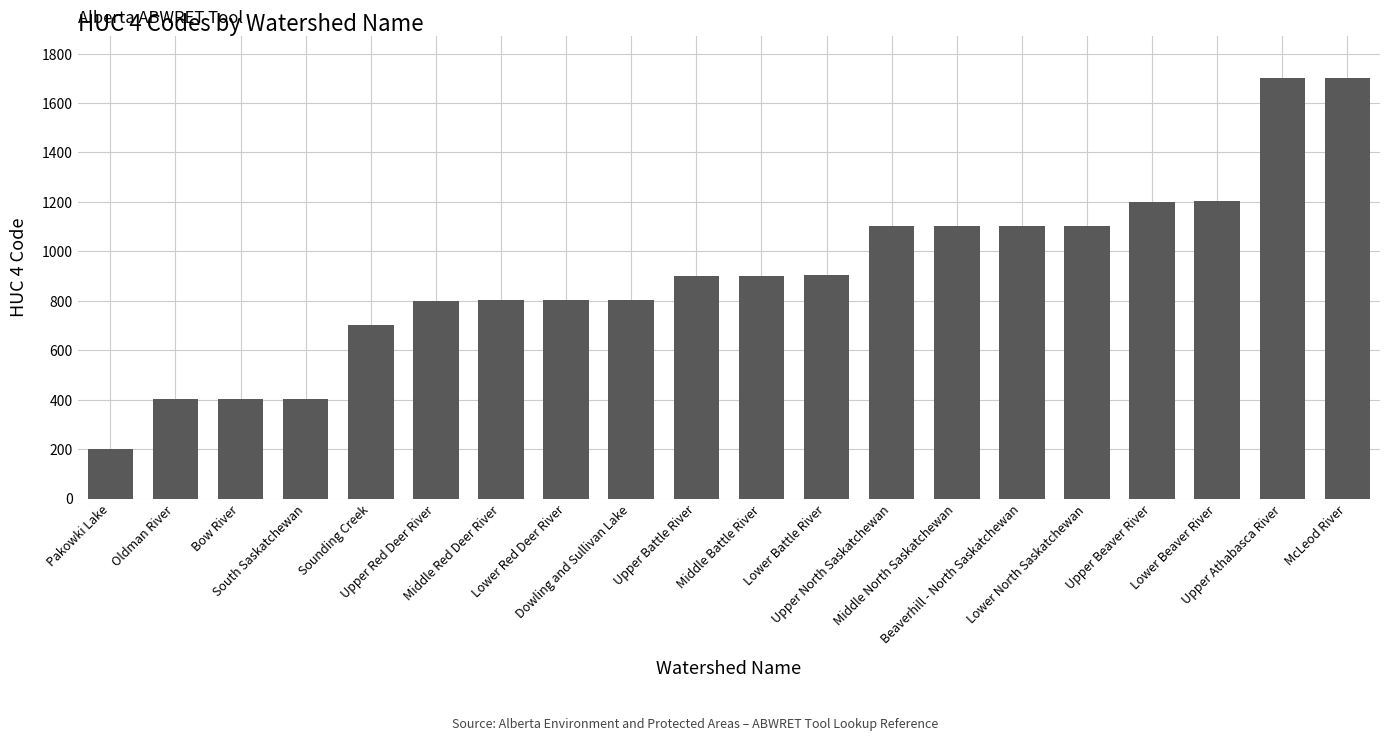

What is the smallest value displayed?

201